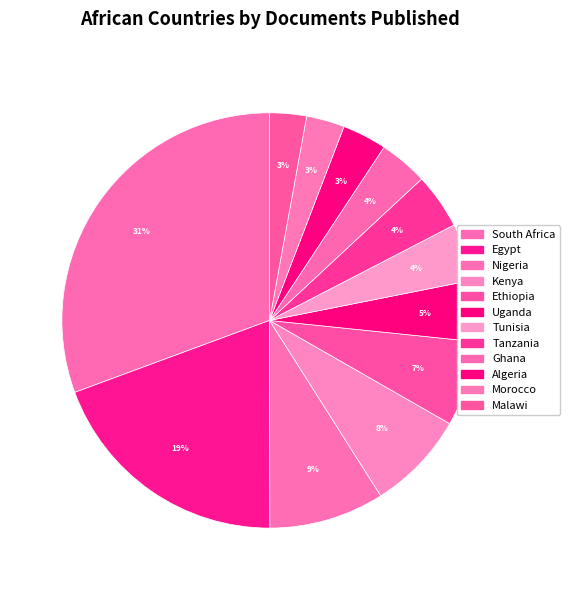

To the nearest percent, what percentage of the pie is Ethiopia?

7%